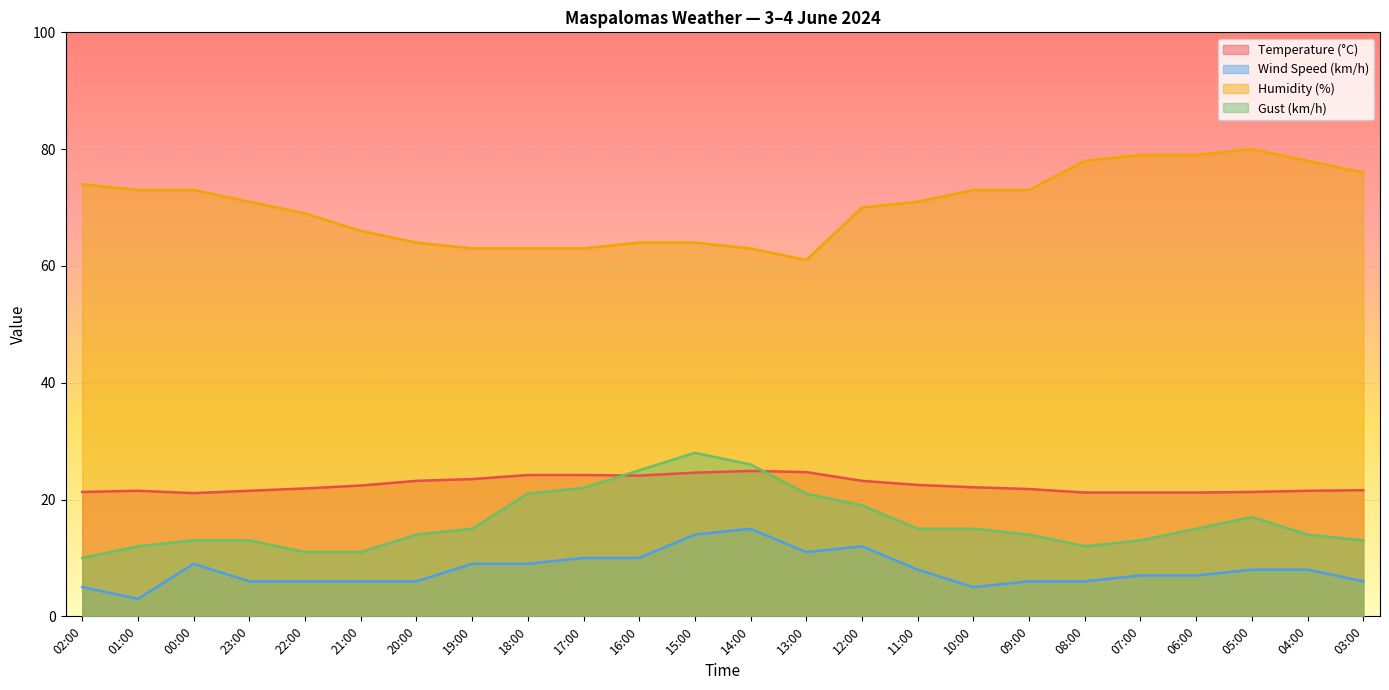

At which label does Humidity (%) first exceed 71?

02:00